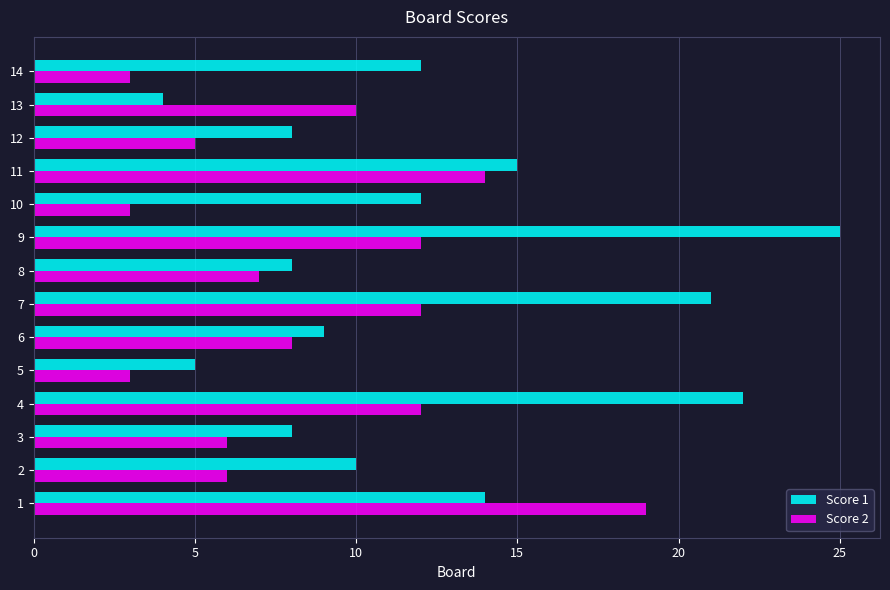

Rank the series by their maximum value, from lowest to highest.

Score 2, Score 1